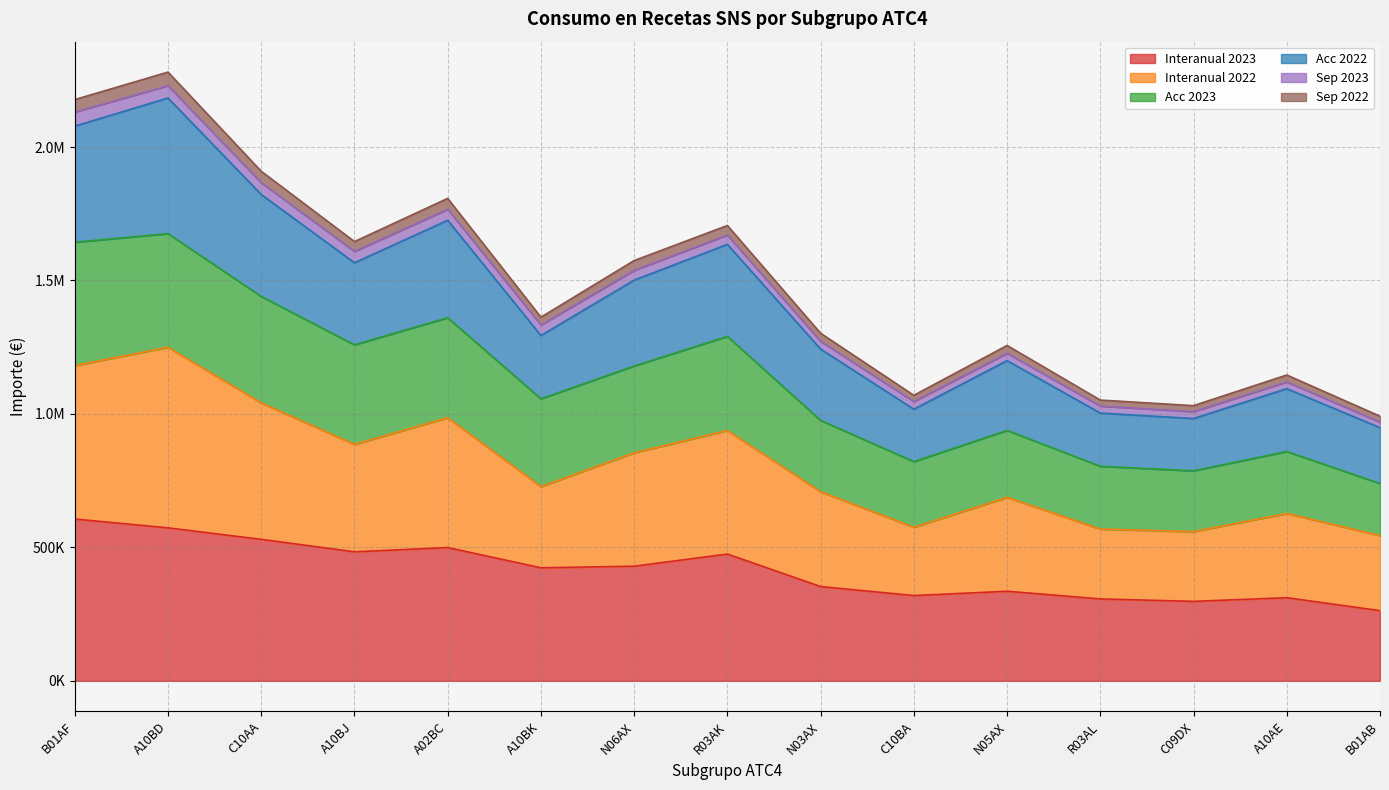

At which category does Acc 2022 reach its first local valley?

A10BJ